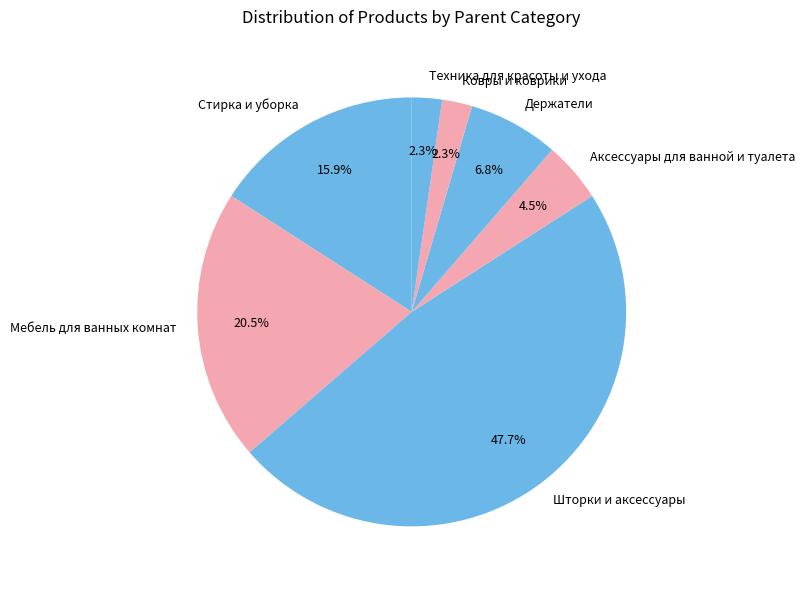

Approximately how many times larger is the value at Держатели compared to Аксессуары для ванной и туалета?

1.5